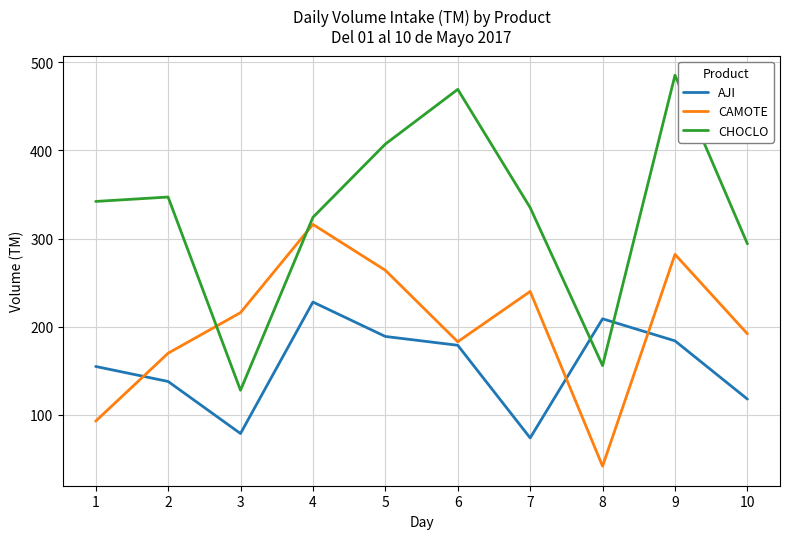

Which category has the highest value across all series?

9